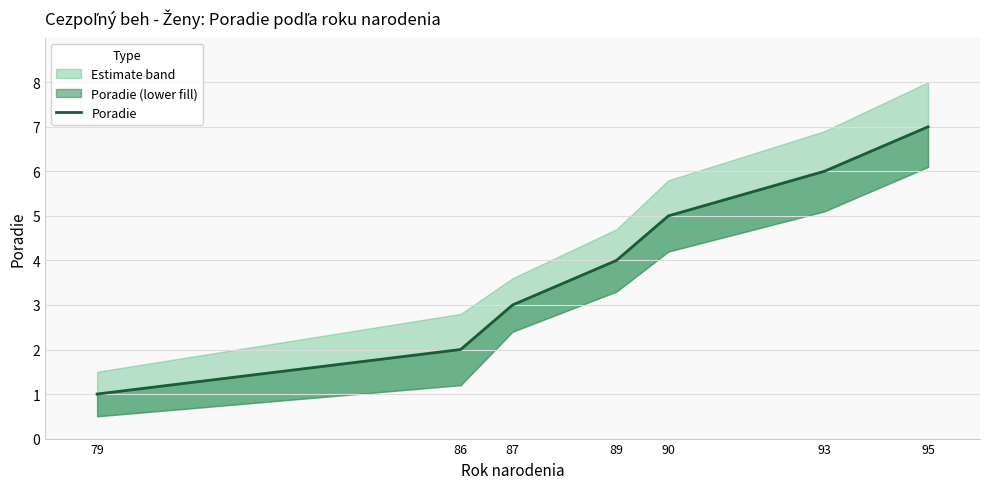

How many data points does each series have?

7